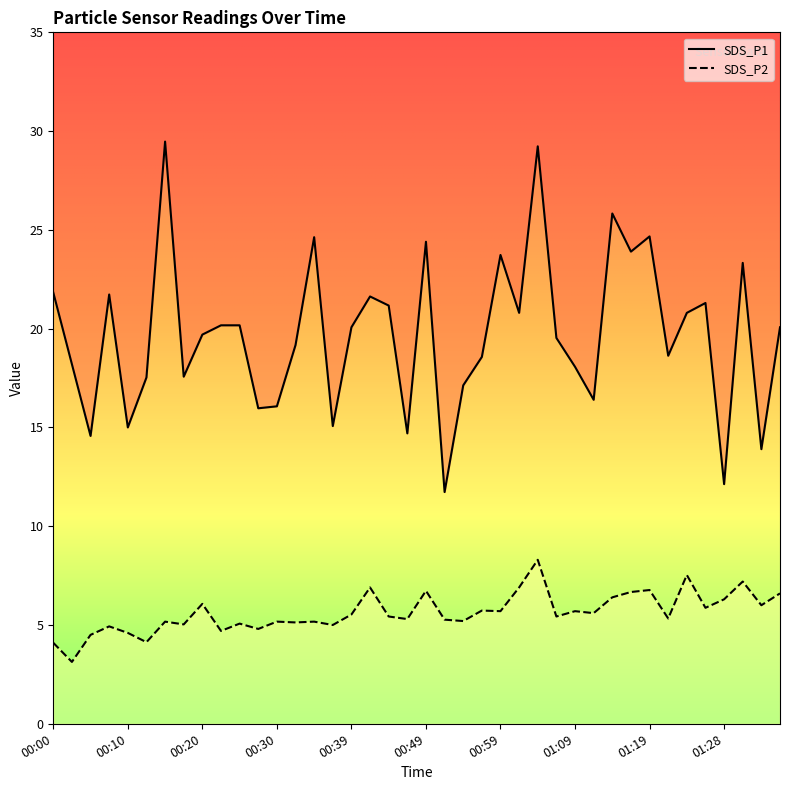

How many lines are shown in the chart?

2